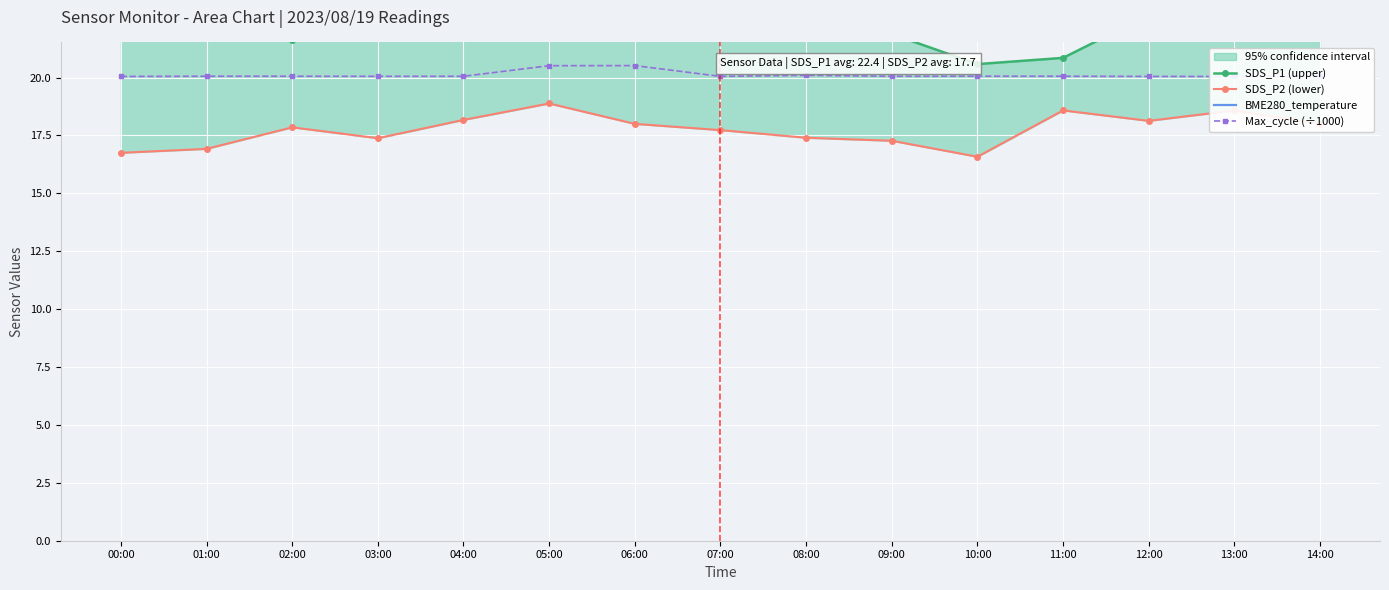

The BME280_temperature series shows 11.5 at 08:00. True or false?

False